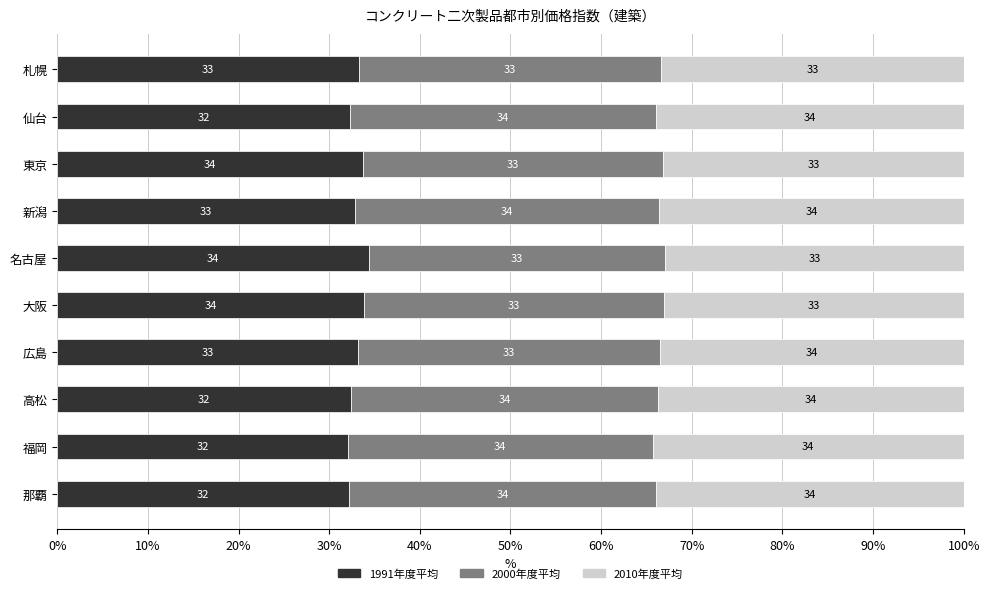

What is the difference between the second highest and minimum values in the 1991年度平均 series?

1.7